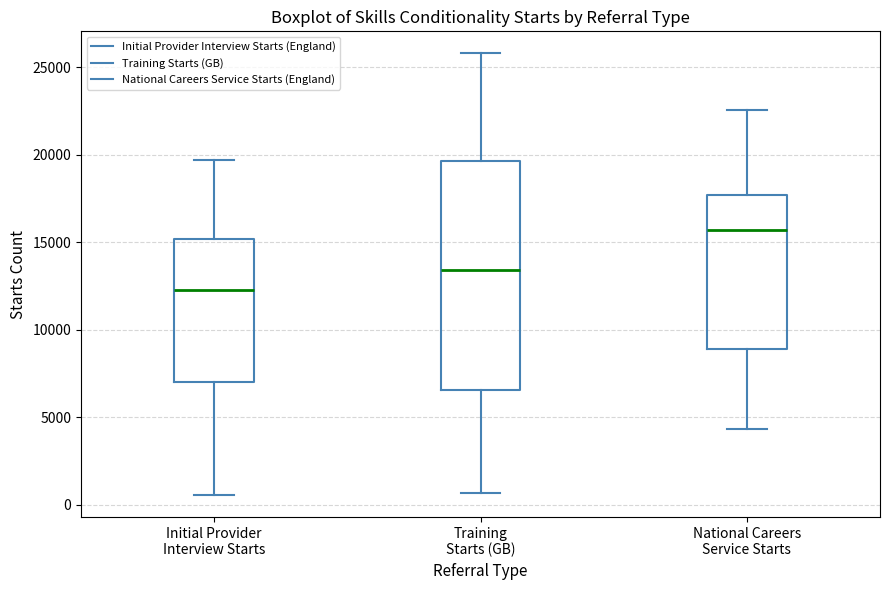

Where does the lower whisker of the box for Training Starts (GB) end on the y-axis? The values are not printed on the chart, so give them approximately, as read against the axis.

500